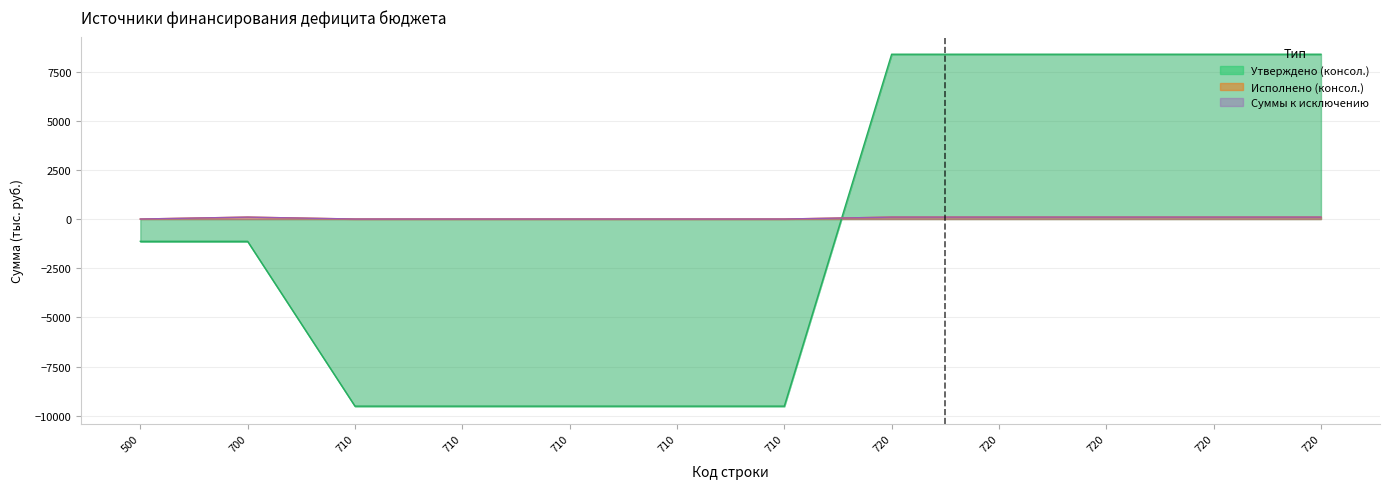

How many values in Утверждено (консол. бюджет) are above zero?

5